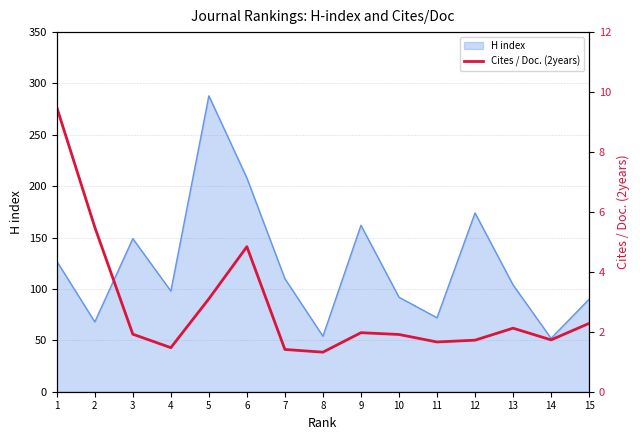

The chart shows a value of 1.0 at 10. True or false?

False